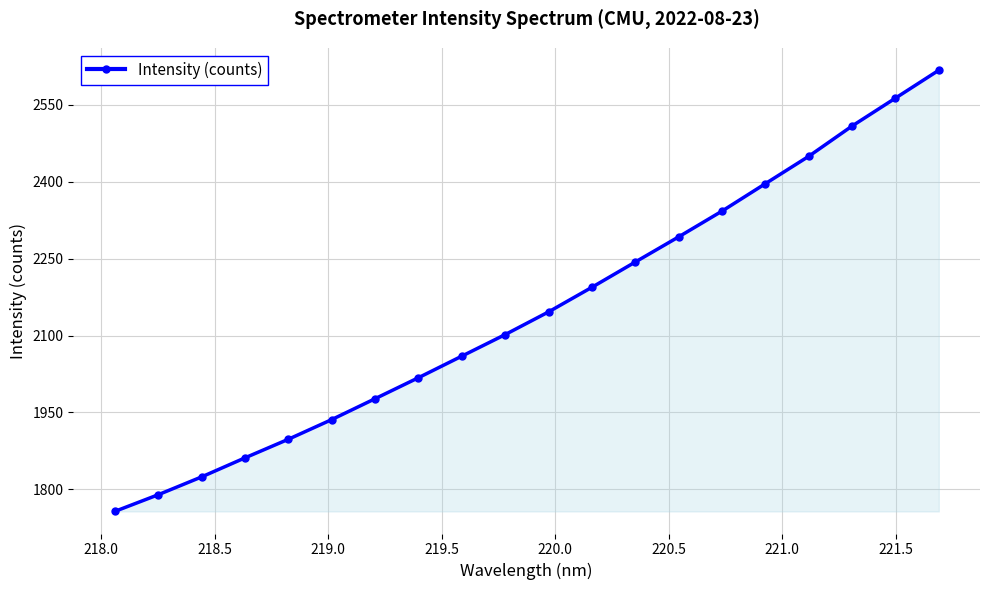

What is the sum of all values?

42977.2